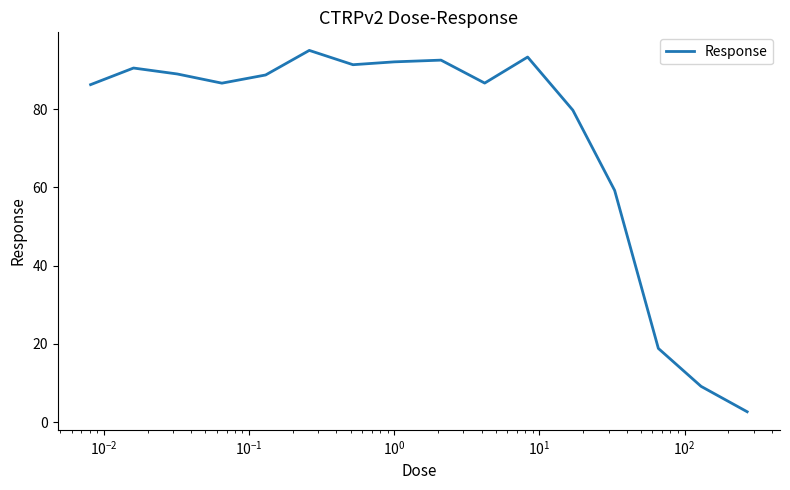

What is the maximum value shown in the chart?

95.1